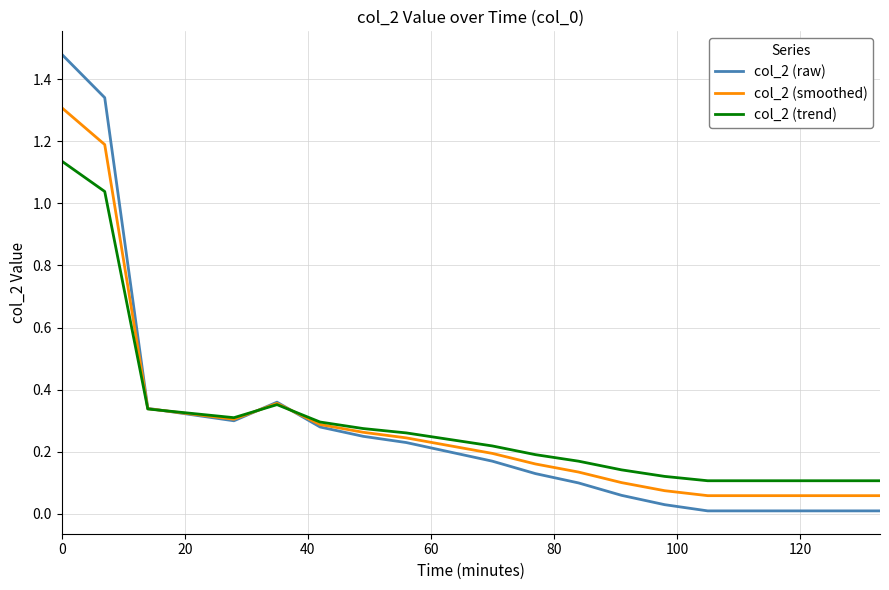

Does the chart display data point markers on the line(s)?

No